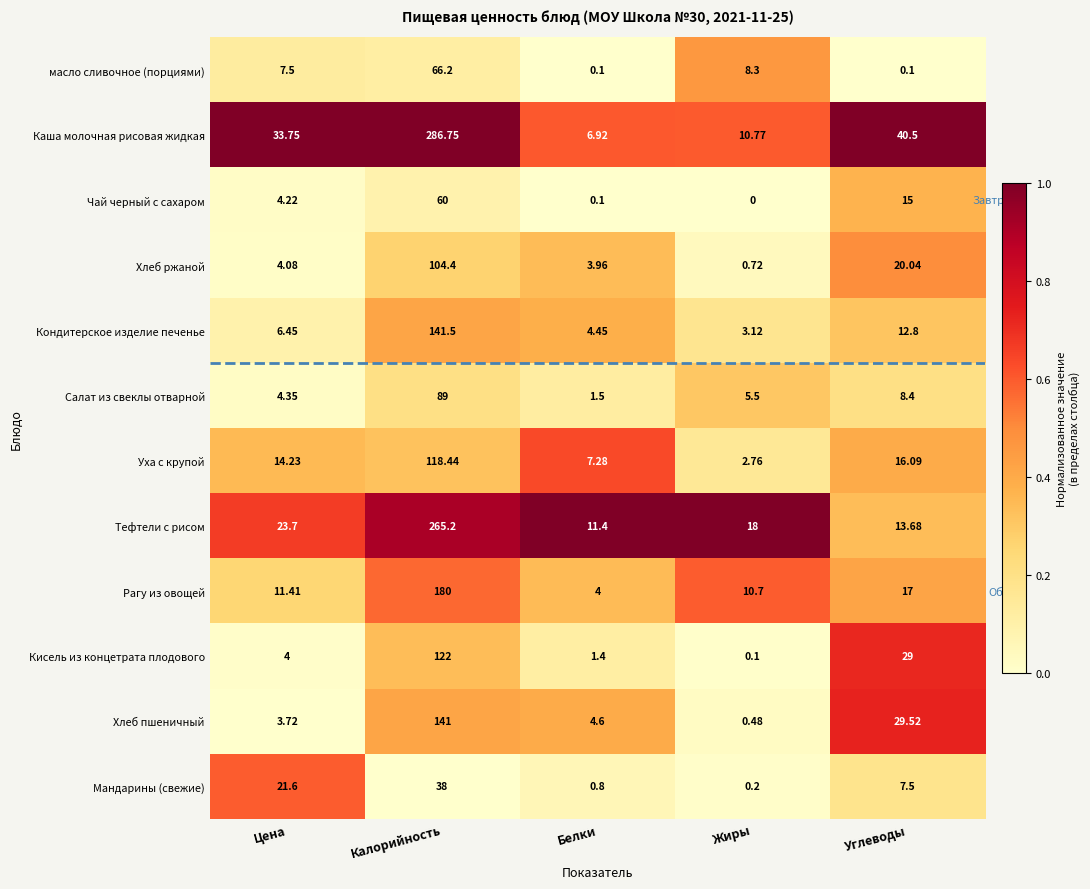

Which series changed the most between Жиры and Углеводы?

Каша молочная рисовая жидкая